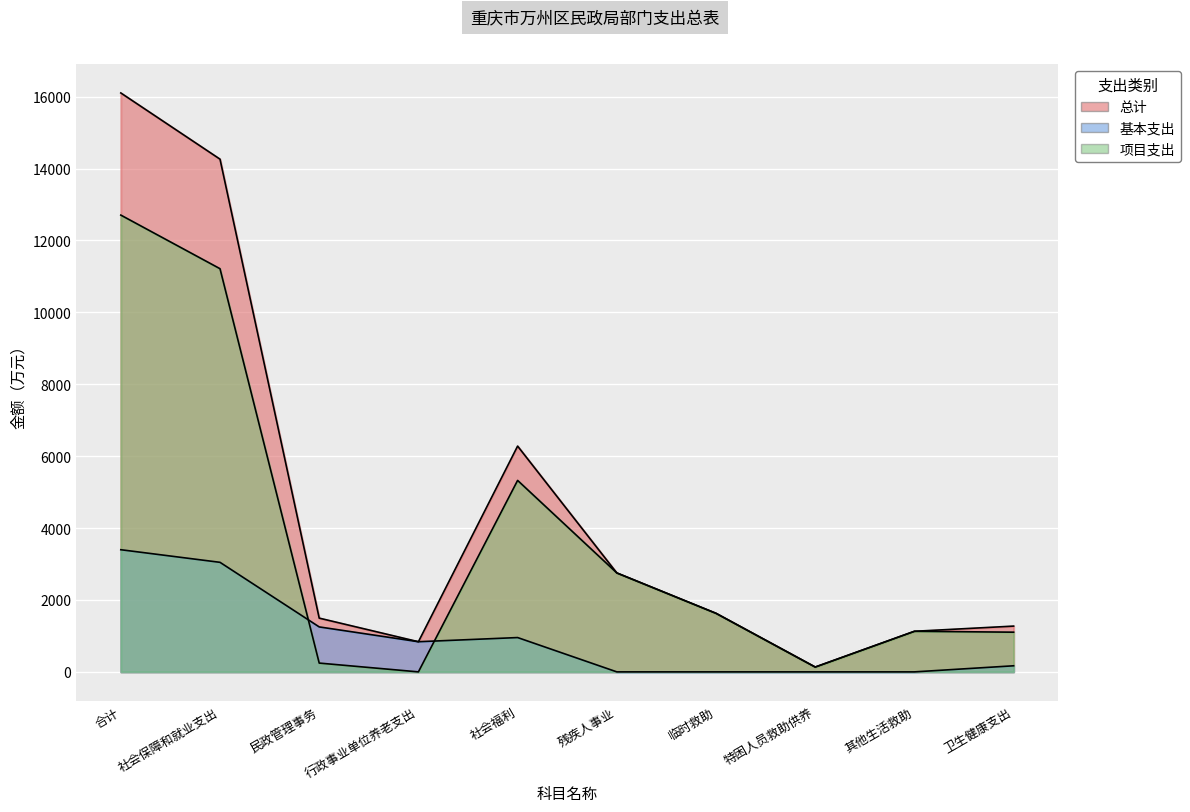

True or false: 总计 and 基本支出 cross at least once.

False